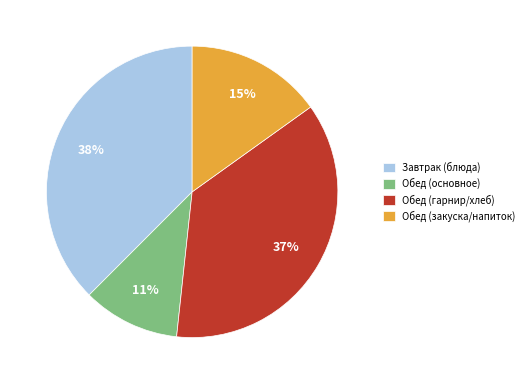

Which slice is the largest?

Завтрак (блюда)